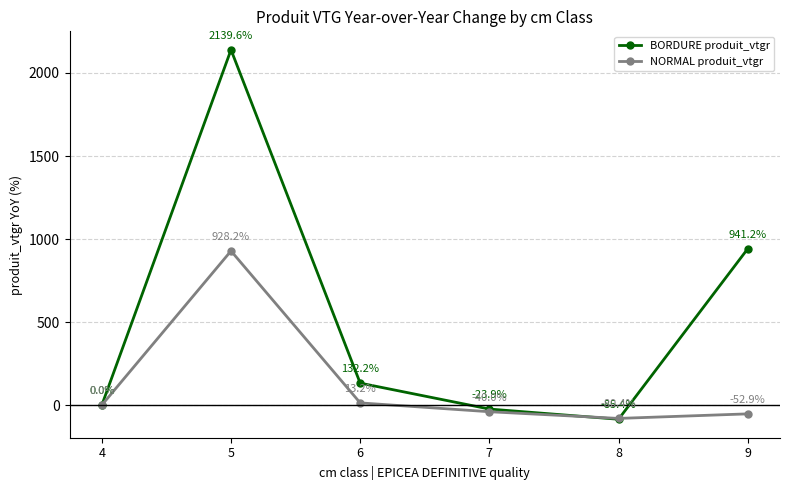

Does the chart display data point markers on the line(s)?

Yes